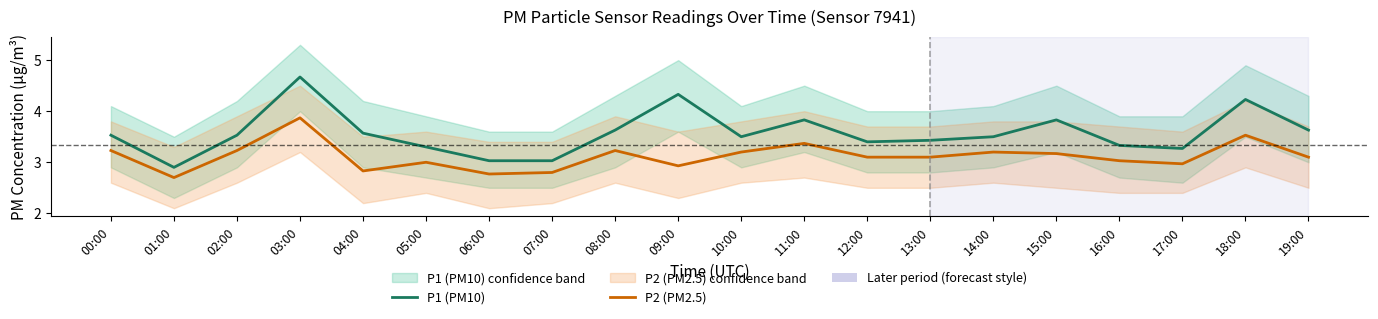

Is this an area chart (filled region under the line)?

No